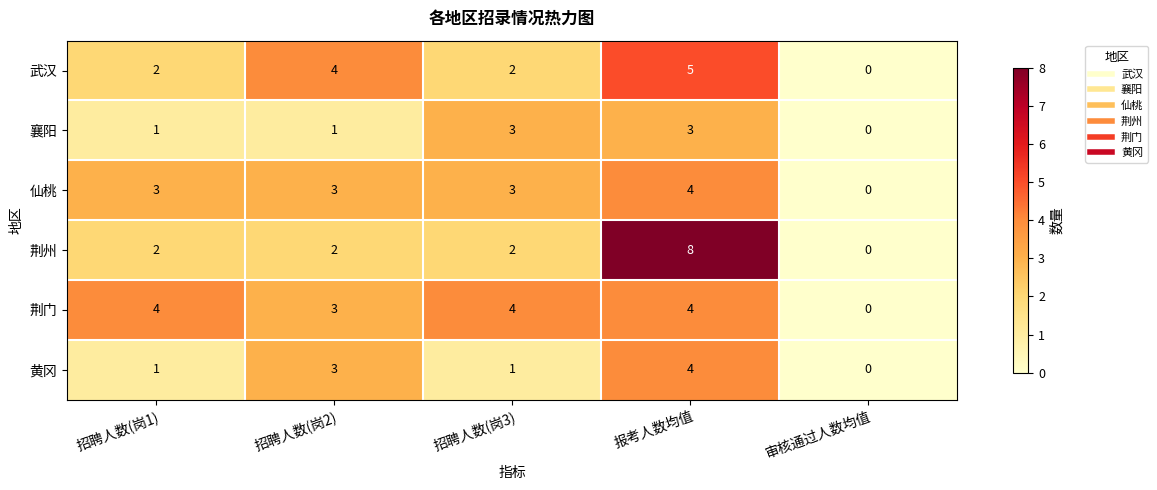

How many data points in 荆门 are less than 4?

2